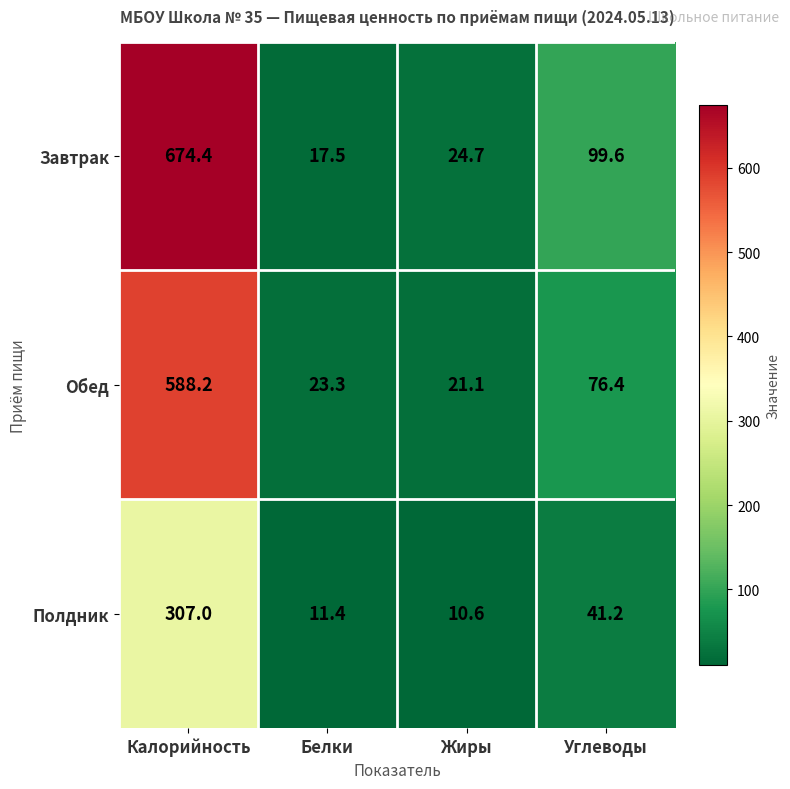

What is the total value across all series at Жиры?

56.4